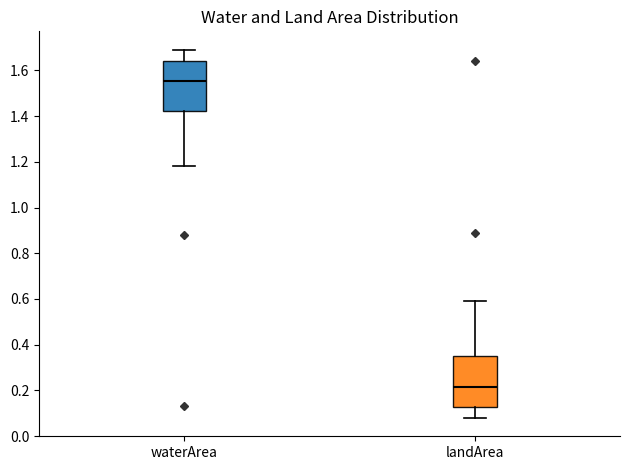

Reading left to right, transcribe this box plot: for each box, give where its median line is, the range the box spans, and where its two whiskers end, as read against the y-axis. The values are not printed on the chart, so give them approximately, as read against the axis.

waterArea: median 1.56, box 1.42 to 1.64, whiskers 1.18 to 1.70
landArea: median 0.22, box 0.12 to 0.36, whiskers 0.08 to 0.60